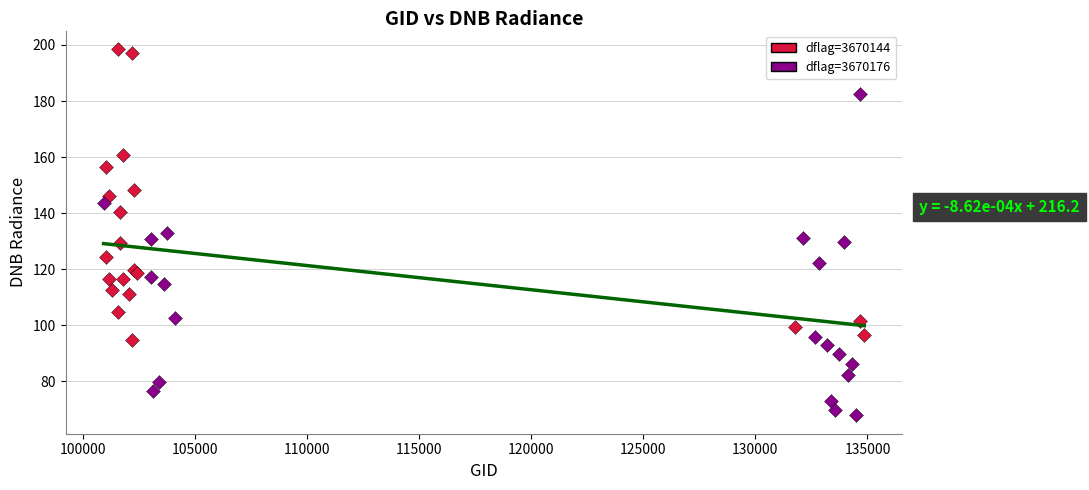

What are all the series names shown in the legend?

dflag=3670144, dflag=3670176